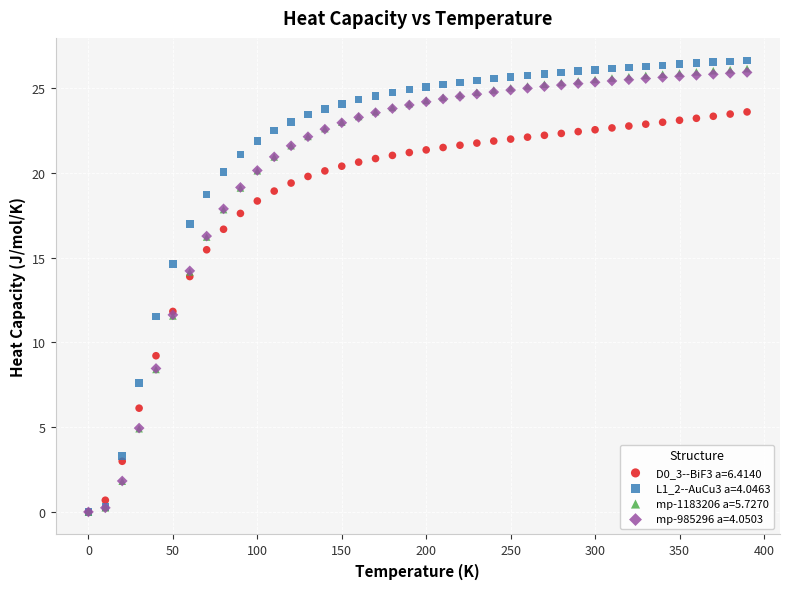

Which series reaches the maximum Y coordinate?

L1_2--AuCu3 a=4.0463